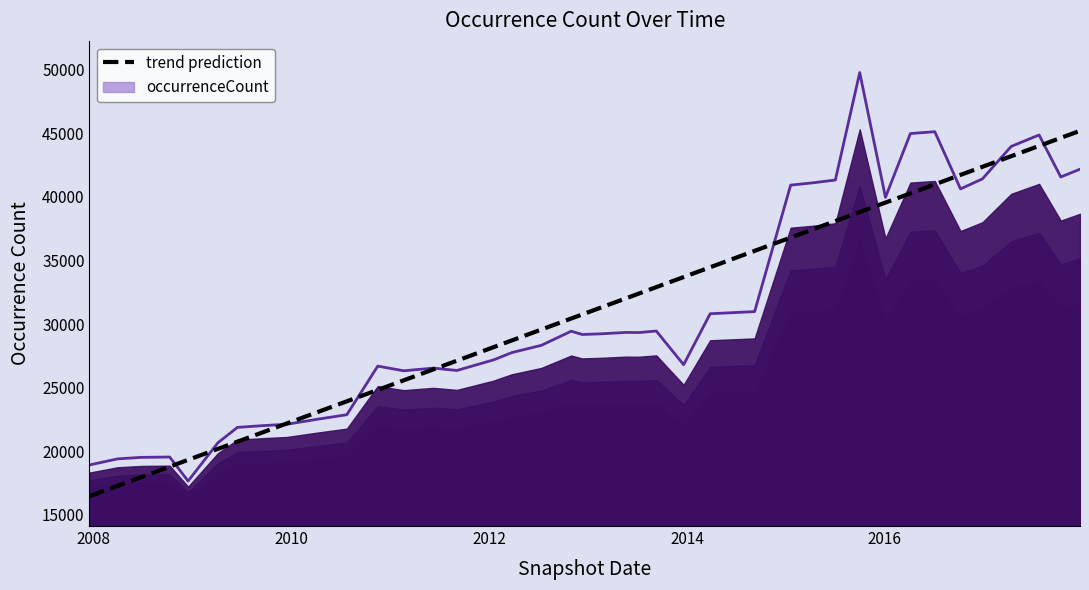

Does the chart display data point markers on the line(s)?

No